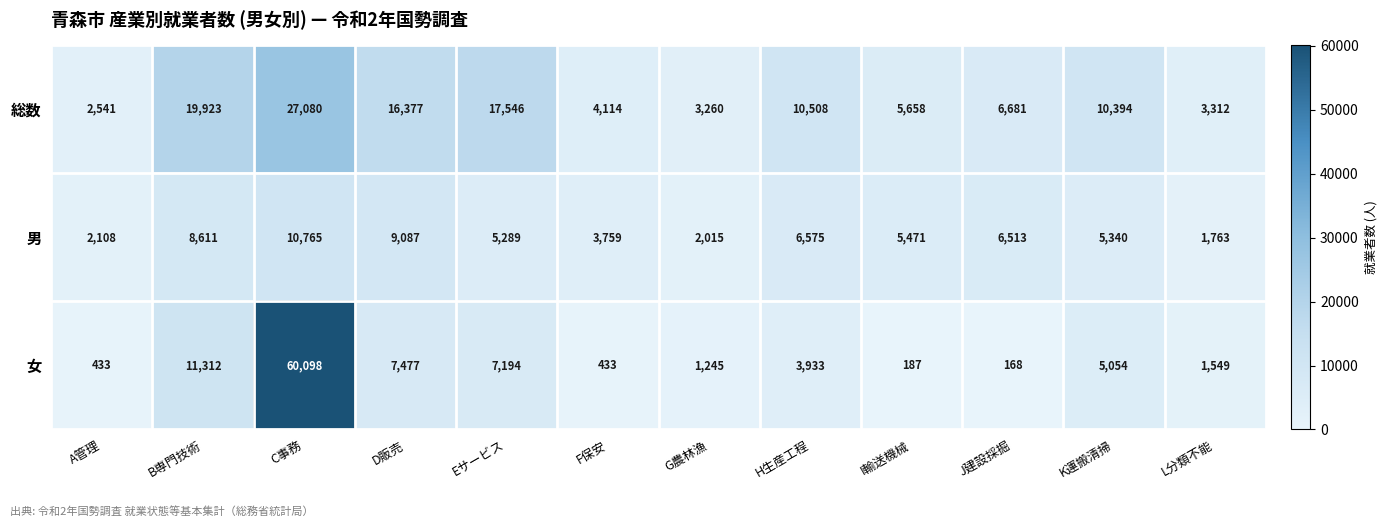

How many values in the 男 series are below 5471?

6